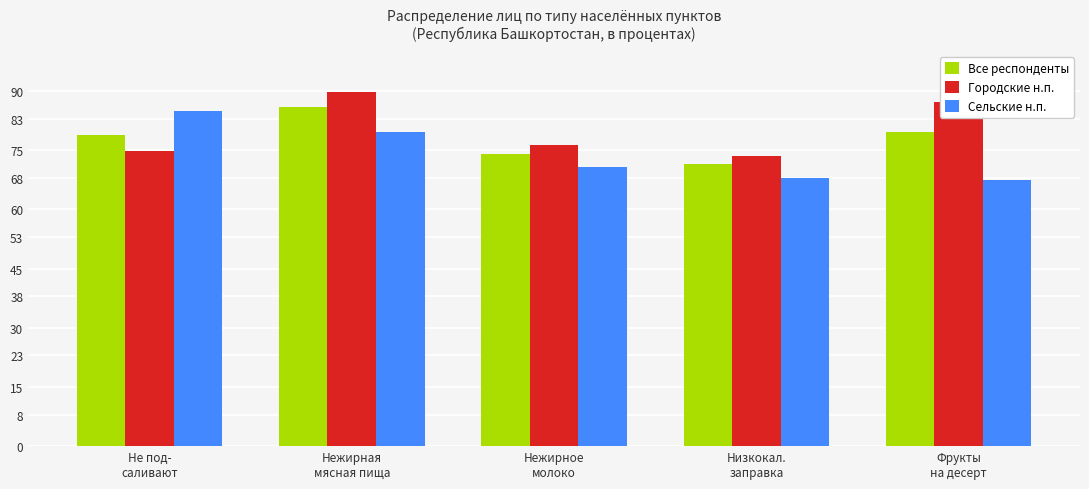

How many bars are there in total?

15